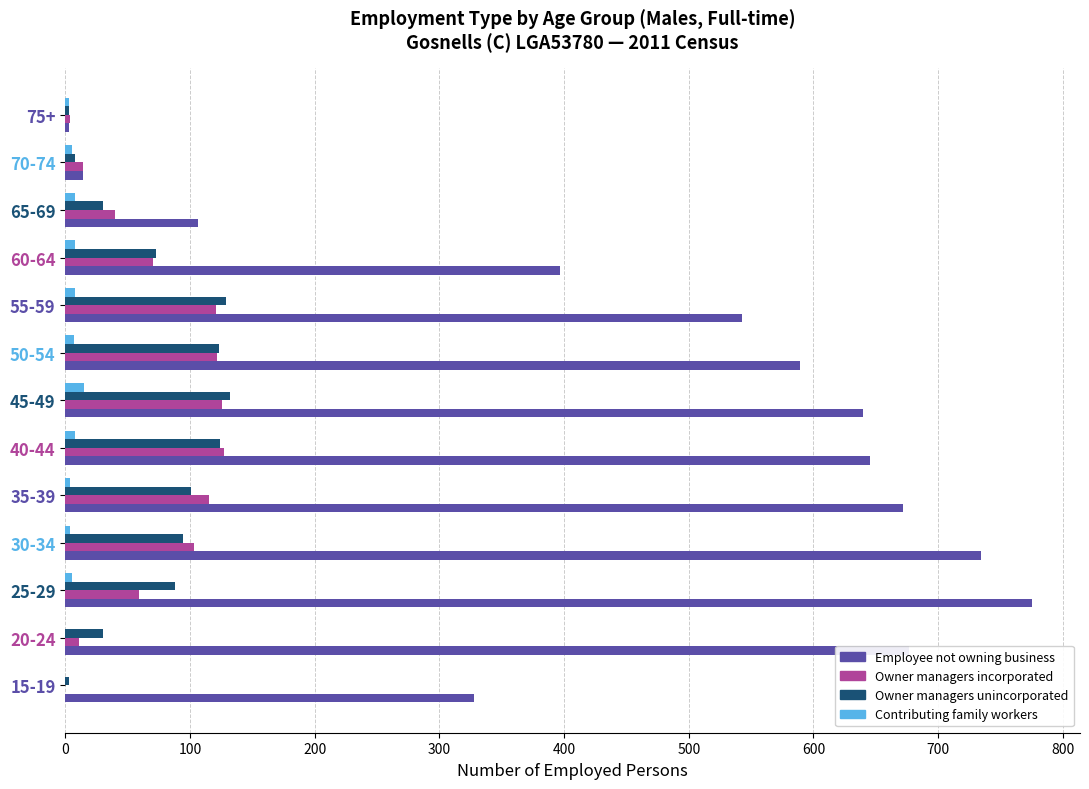

Which series has the largest total across all categories?

Employee not owning business